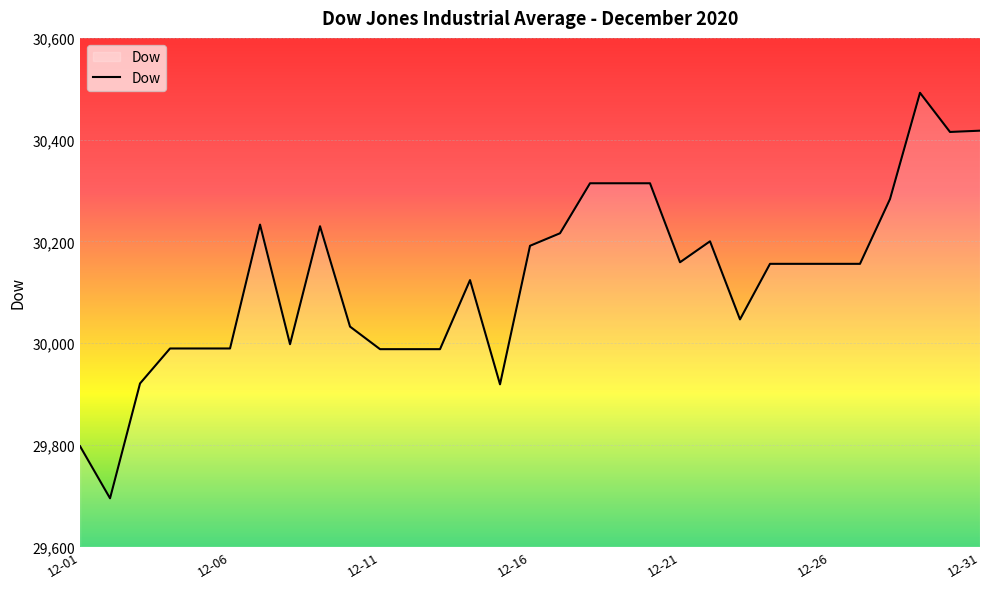

What is the greatest value displayed?

30492.1